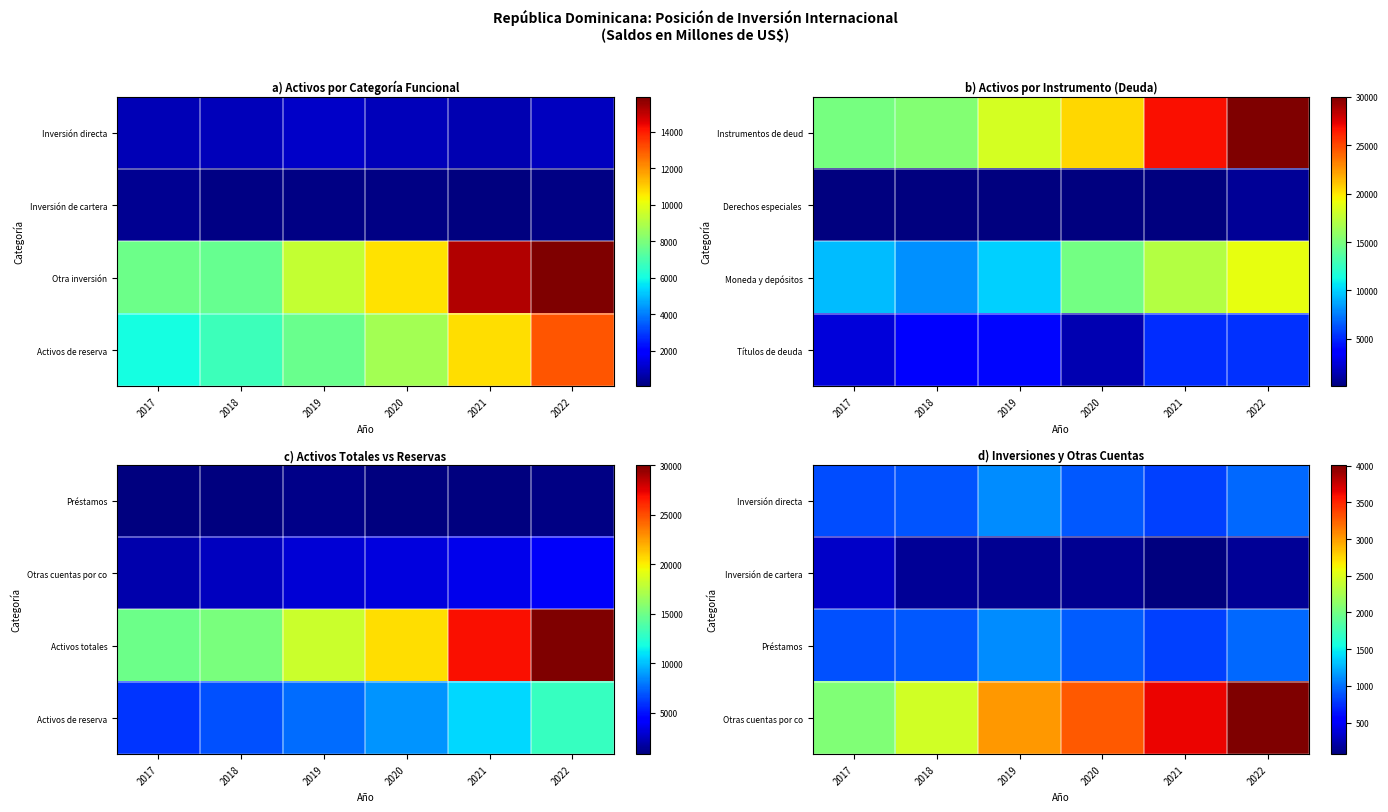

Count the number of data series in this chart.

4